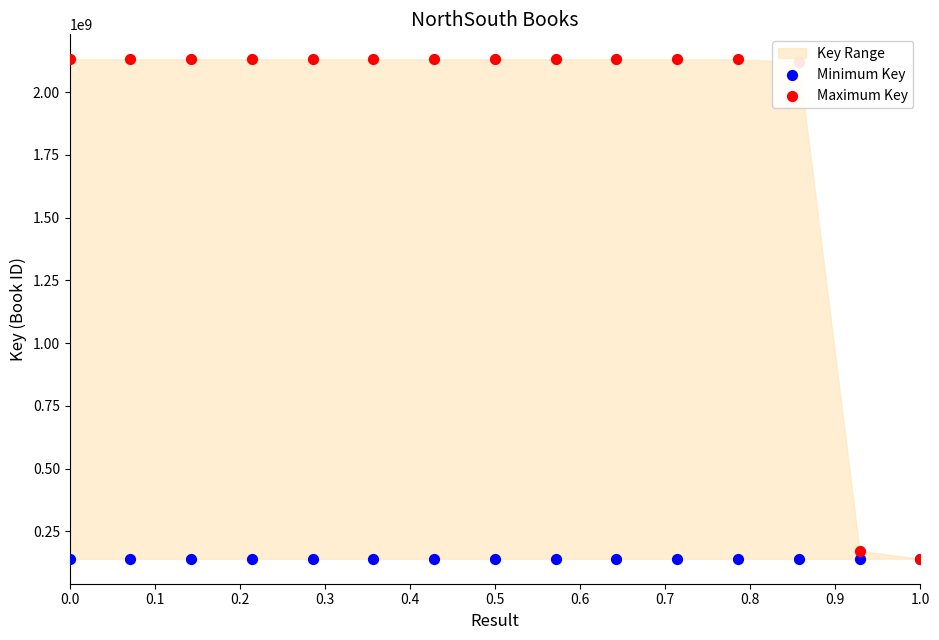

Which series contains the highest Y value?

Maximum Key